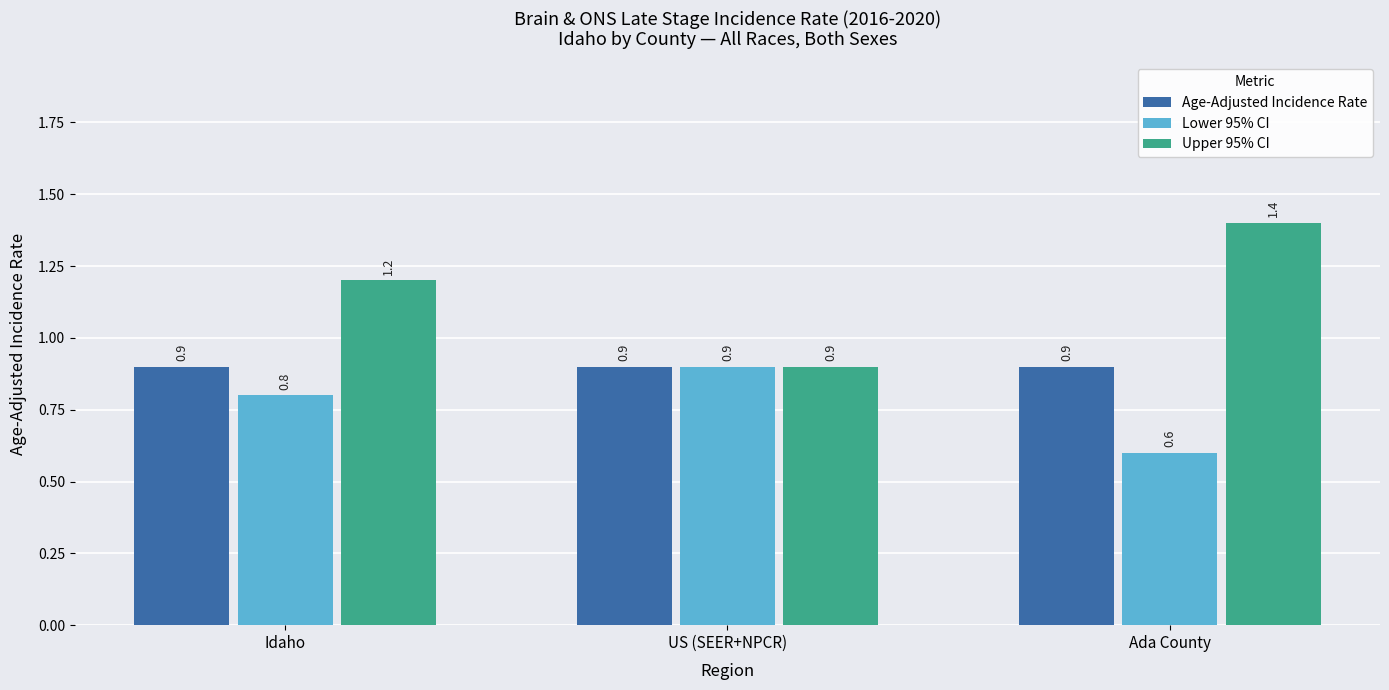

How many Upper 95% CI values are between 0 and 1?

1